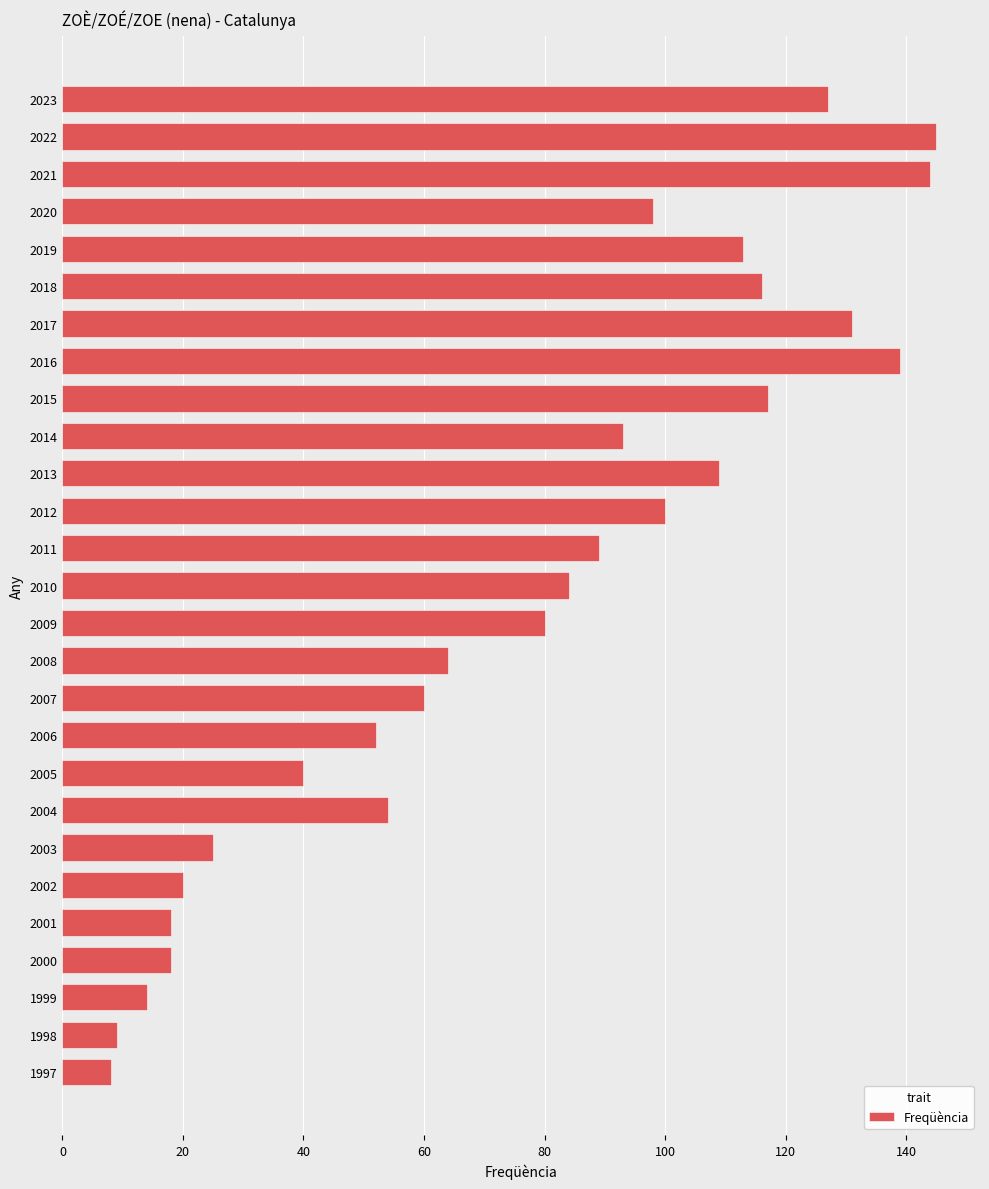

How many values are below 84?

13